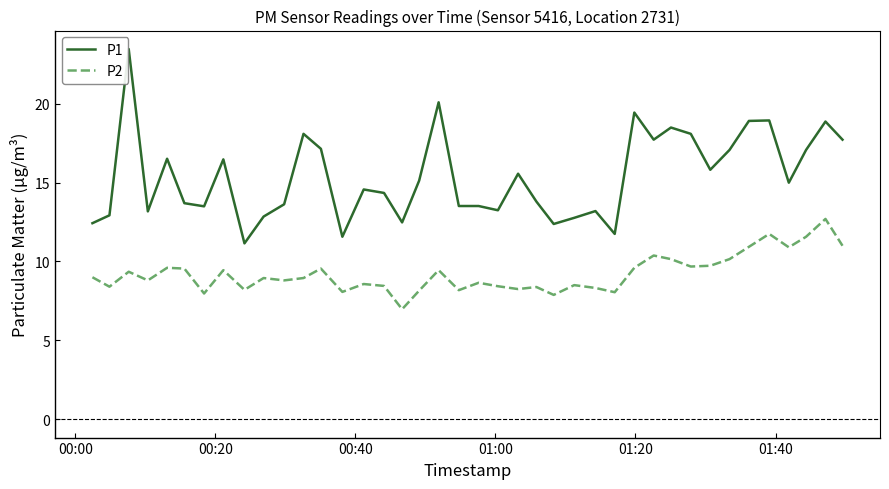

What is the difference between the maximum and minimum values in the P1 series?

12.3